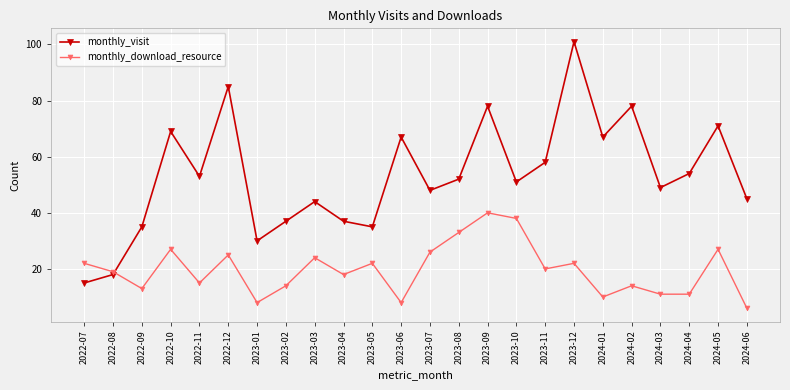

What is the difference between the maximum and minimum values in the monthly_download_resource series?

34